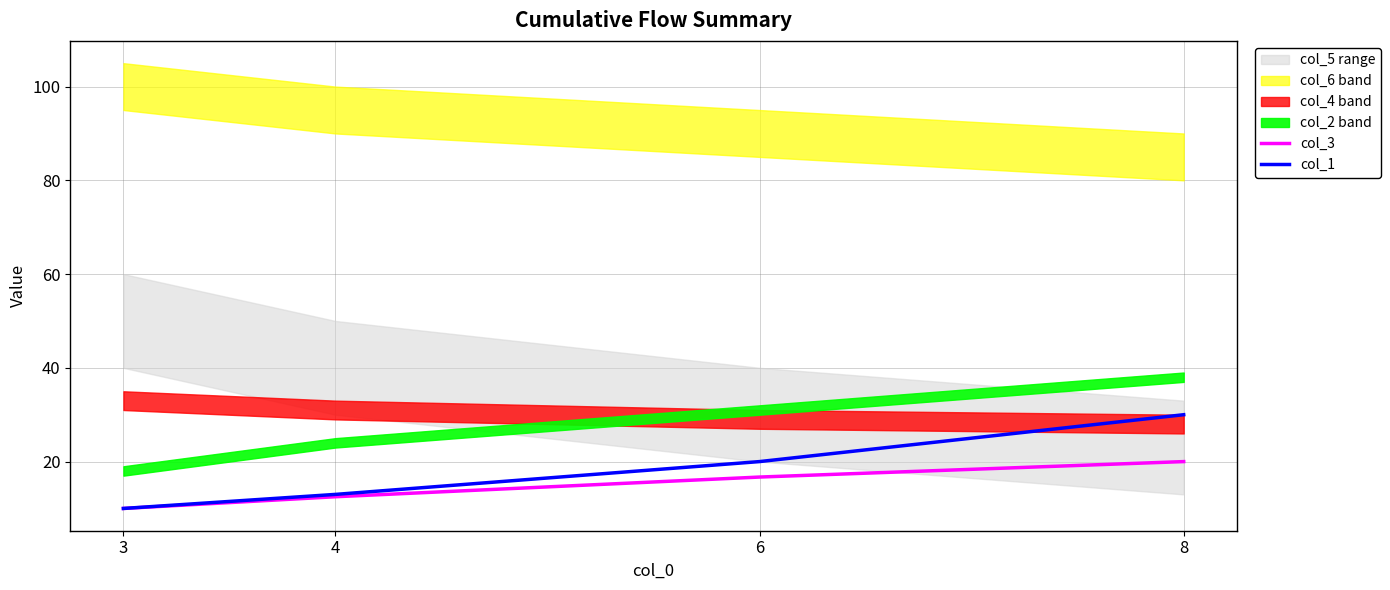

Is it true that col_1 equals 32.0 at 6?

False